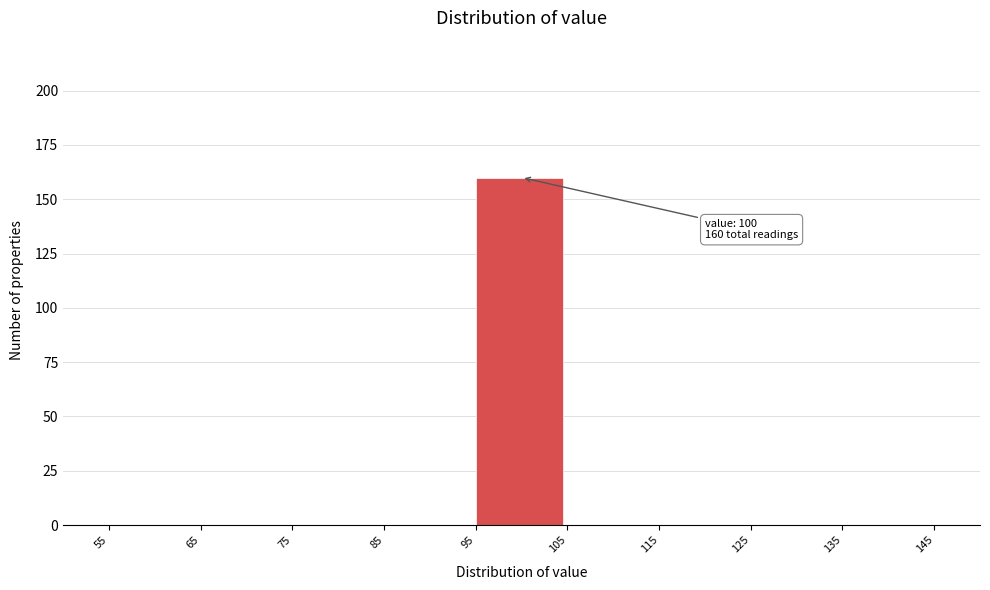

Which range on the x-axis has the tallest bar?

95 to 105